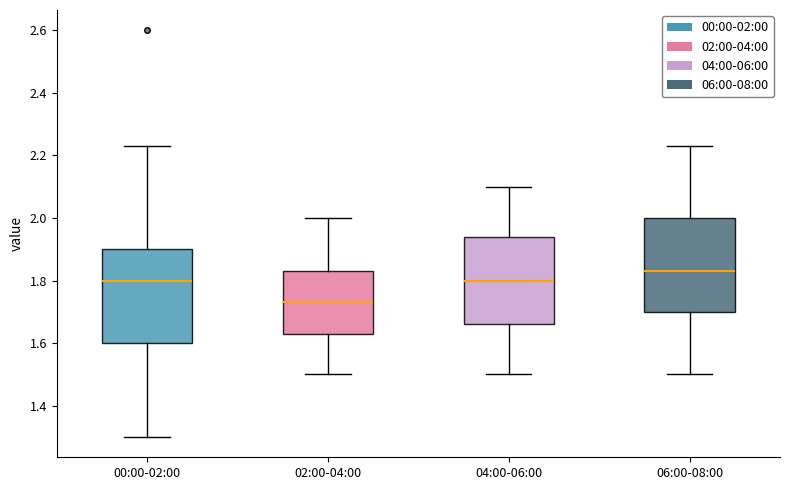

Which box has the lowest median line?

02:00-04:00